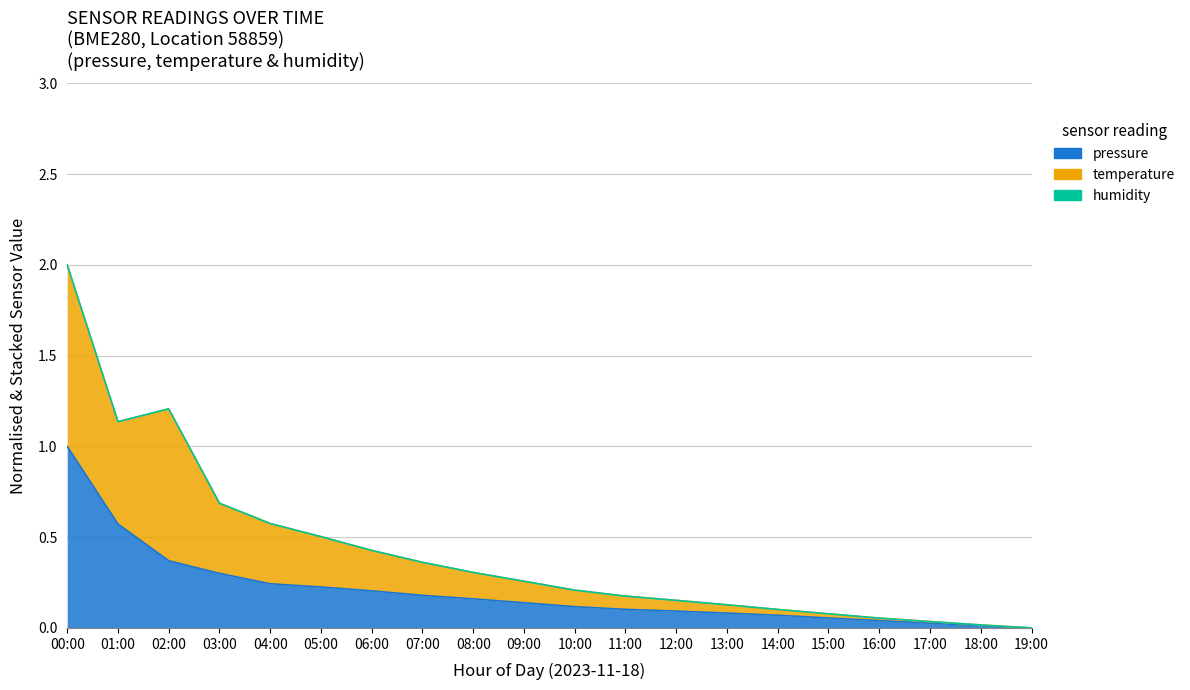

Which series changed the most between 06:00 and 17:00?

temperature